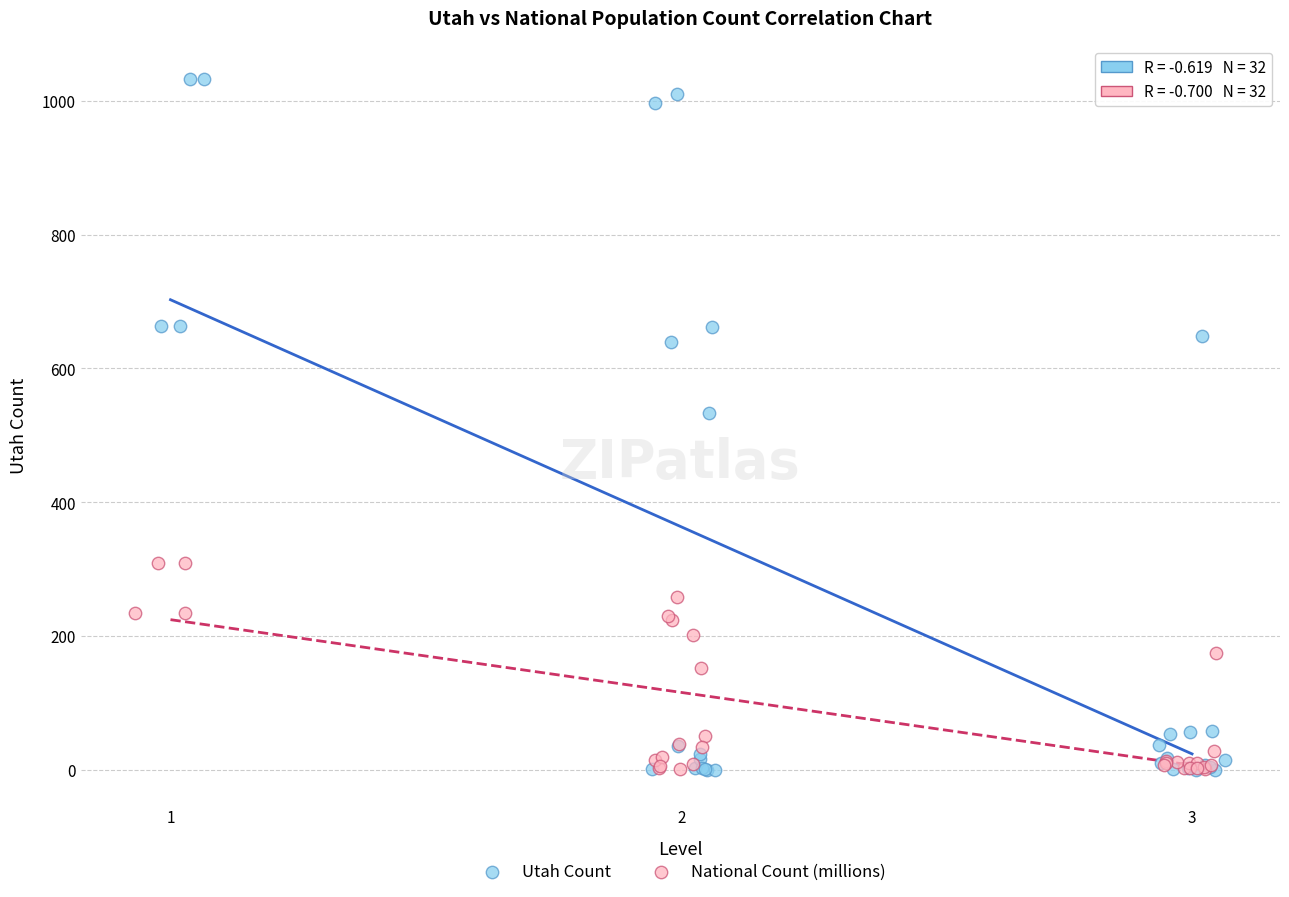

Which series reaches the maximum Y coordinate?

Utah Count